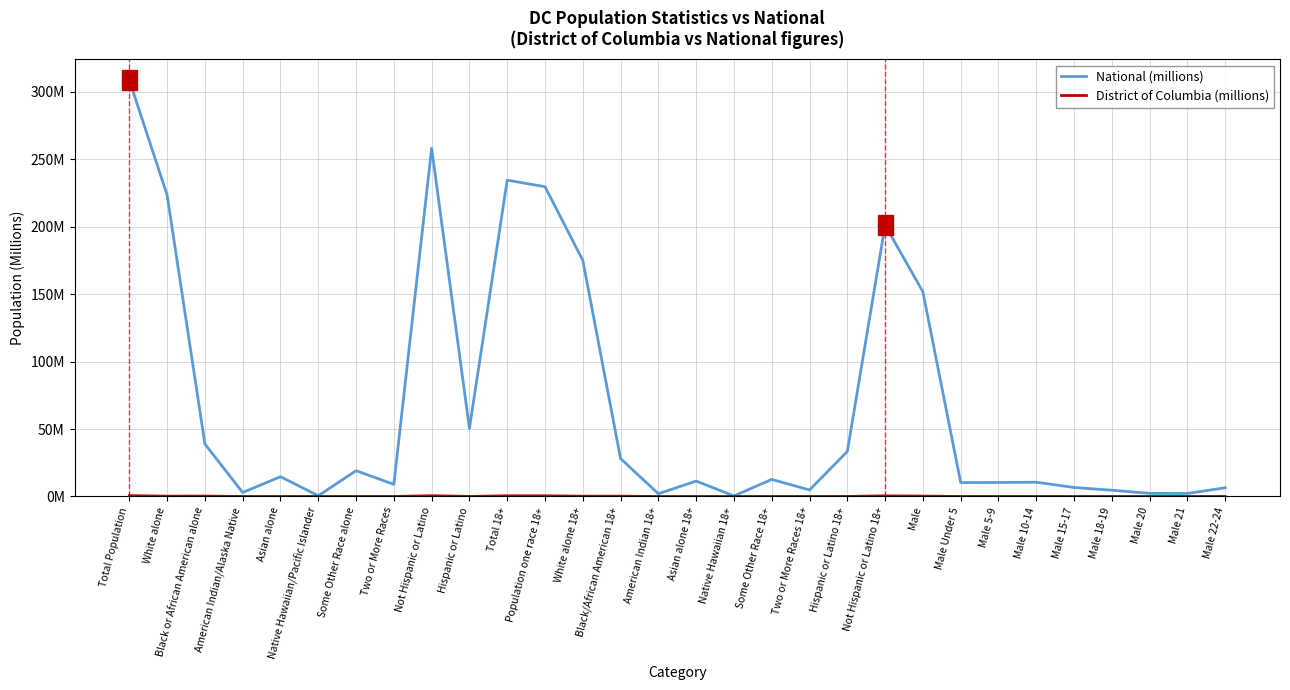

What is the label of the 24th point from the right?

Some Other Race alone